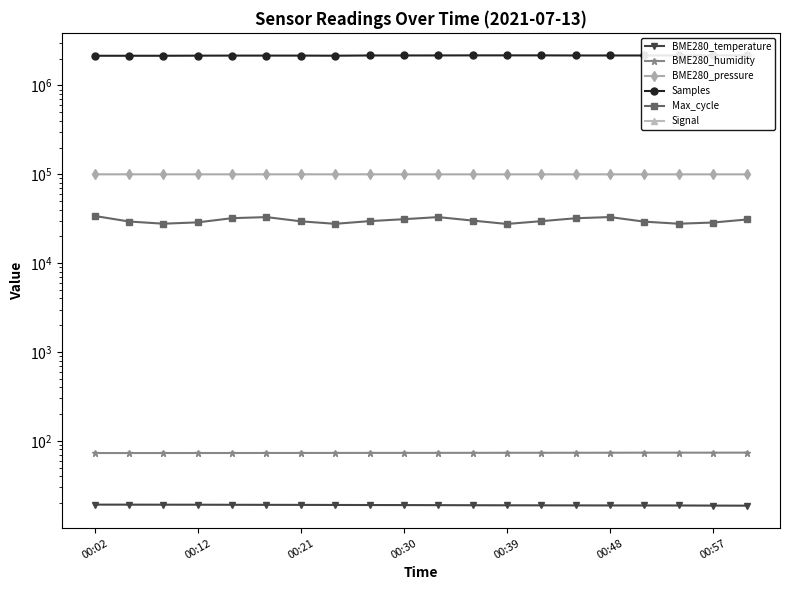

Reading left to right, extract all data points from this chart.

BME280_temperature: 19.1	19.1	19.1	19.1	19.0	19.0	19.0	19.0	18.9	18.9	18.9	18.8	18.8	18.8	18.7	18.7	18.7	18.7	18.6	18.6
BME280_humidity: 72.8	72.8	72.8	72.9	72.9	72.9	73.0	73.0	73.1	73.1	73.1	73.2	73.3	73.3	73.3	73.4	73.5	73.5	73.5	73.6
BME280_pressure: 99873.8	99864.4	99863.7	99862.9	99860.1	99857.2	99844.7	99852.7	99845.8	99842.8	99838.2	99840.3	99835.7	99833.1	99834.8	99831.3	99828.7	99823.0	99818.8	99817.9
Samples: 2157874.0	2157803.0	2158024.0	2163800.0	2167158.0	2167091.0	2166990.0	2160755.0	2174047.0	2173894.0	2176167.0	2179892.0	2179668.0	2179626.0	2173881.0	2173895.0	2173941.0	2177649.0	2180126.0	2179841.0
Max_cycle: 33947.0	29401.0	27775.0	28752.0	32057.0	32959.0	29546.0	27694.0	29688.0	31215.0	32959.0	30123.0	27600.0	29652.0	31991.0	32988.0	29282.0	27759.0	28639.0	31002.0
Signal: -68.0	-68.0	-69.0	-68.0	-69.0	-68.0	-68.0	-69.0	-68.0	-69.0	-69.0	-68.0	-68.0	-67.0	-67.0	-67.0	-67.0	-68.0	-70.0	-69.0